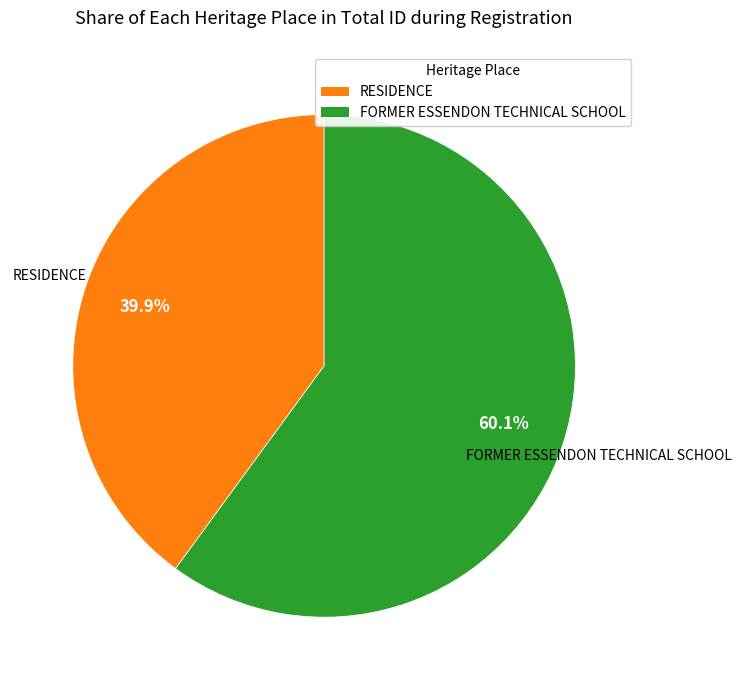

Count the number of slices in the pie.

2